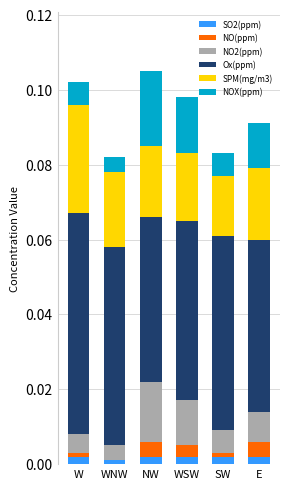

What are all the series names shown in the legend?

SO2(ppm), NO(ppm), NO2(ppm), Ox(ppm), SPM(mg/m3), NOX(ppm)